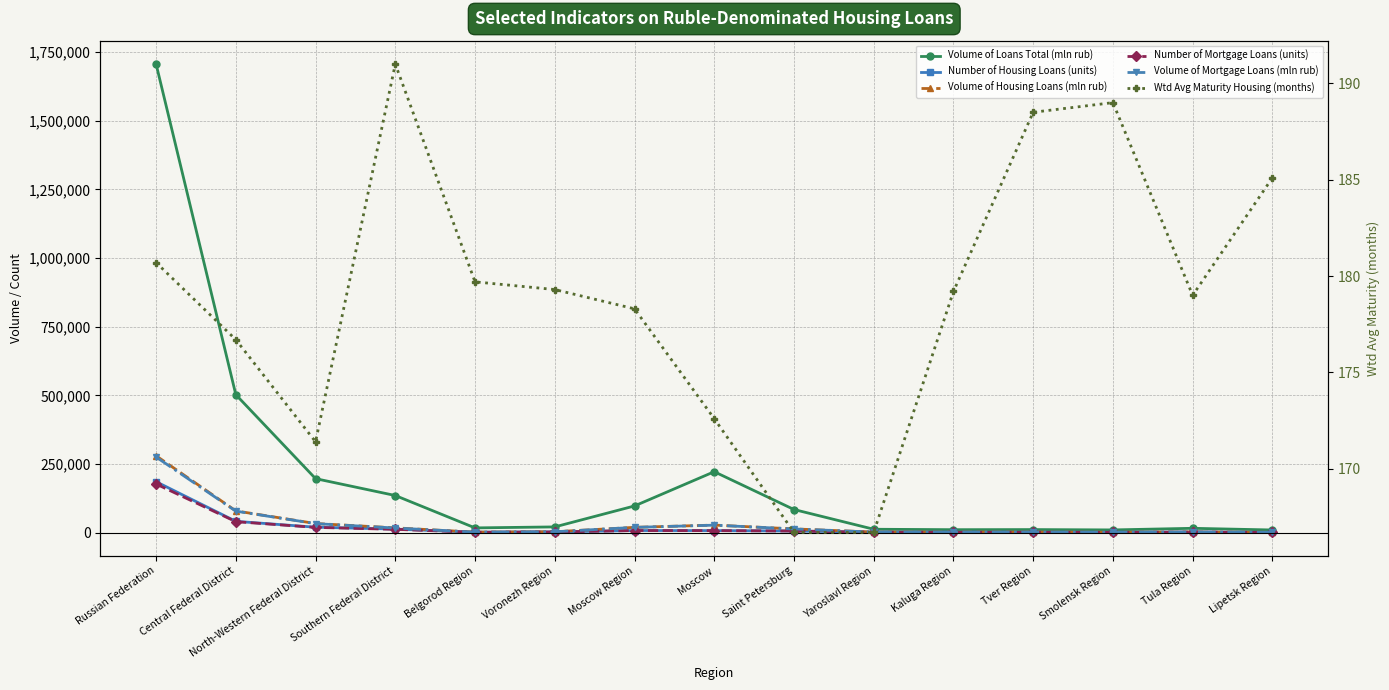

How many lines are shown in the chart?

6